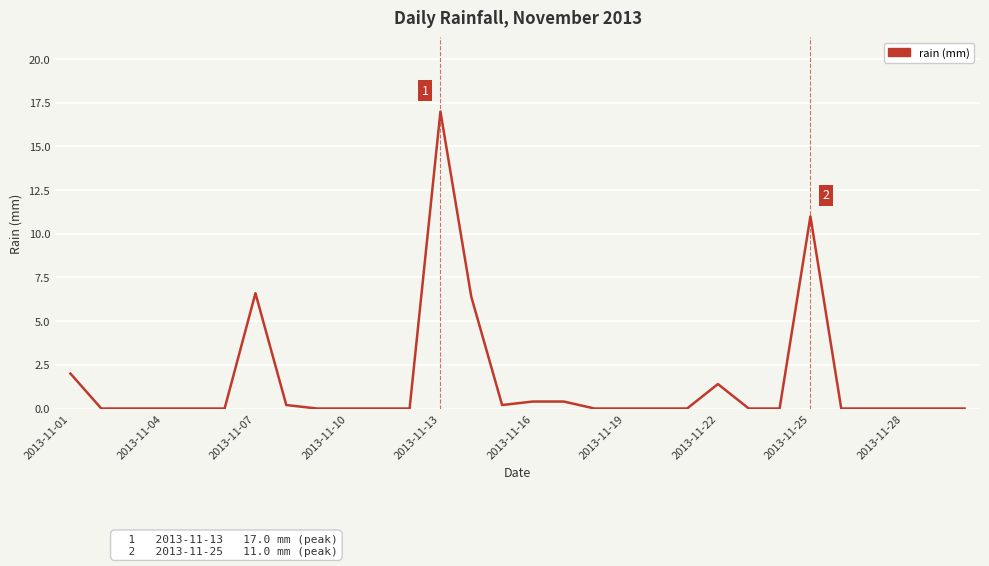

What is the maximum value shown in the chart?

17.0